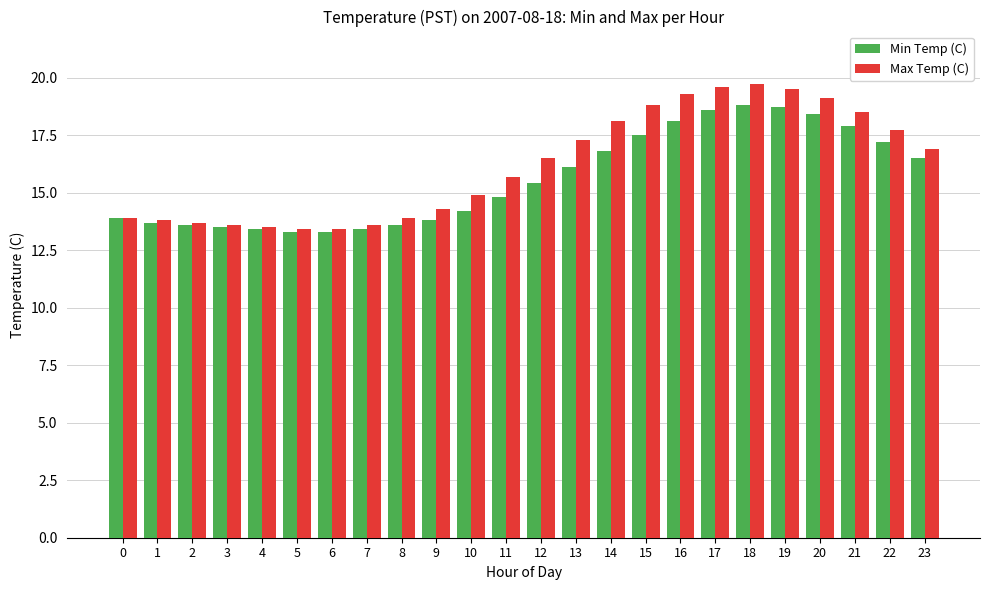

Where is Max Temp (C) nearest to the value 16?

11